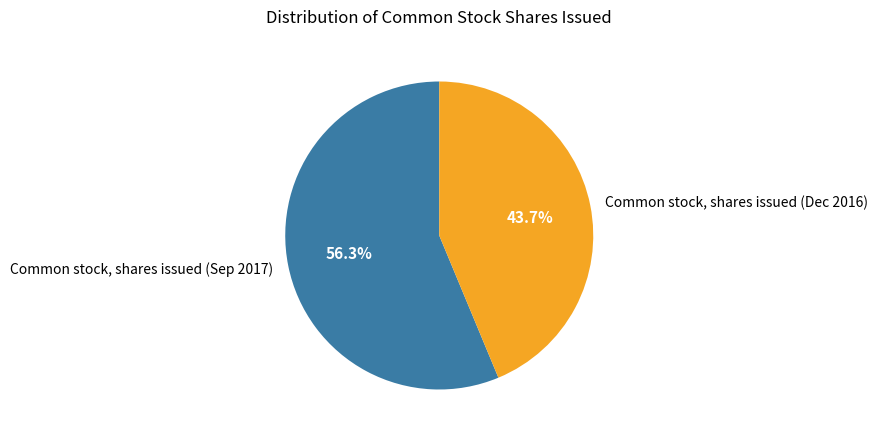

Which slice is the largest?

Common stock, shares issued (Sep 2017)